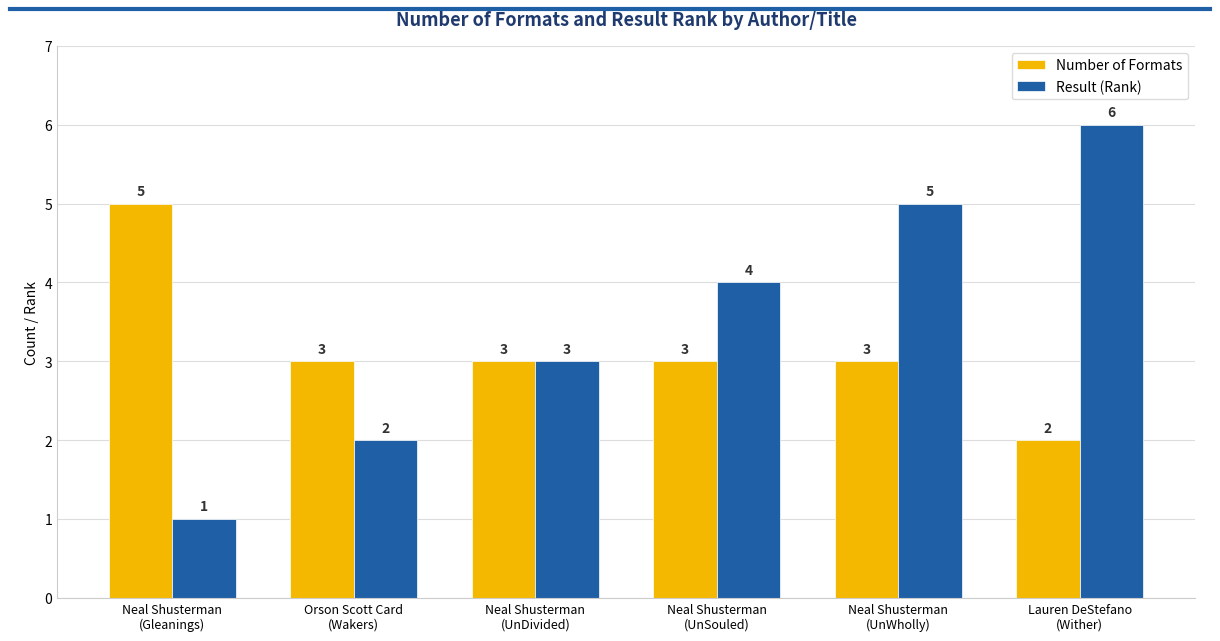

How many data points in Number of Formats are less than 3?

1